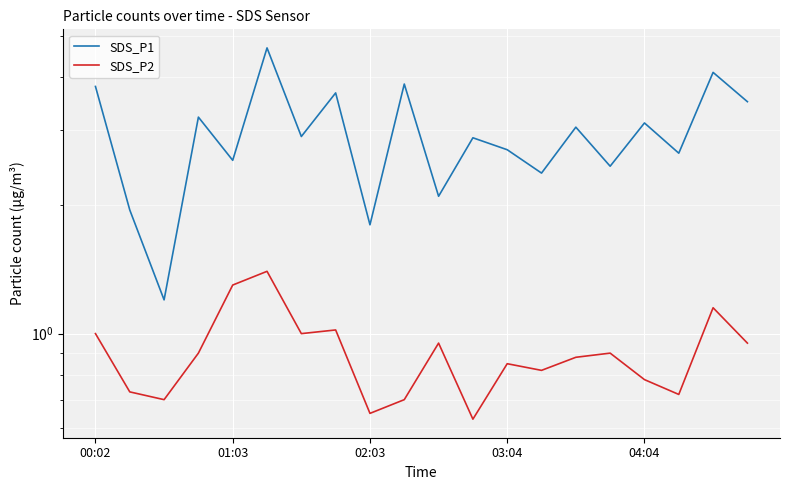

Read the SDS_P1 value at 11.

2.9